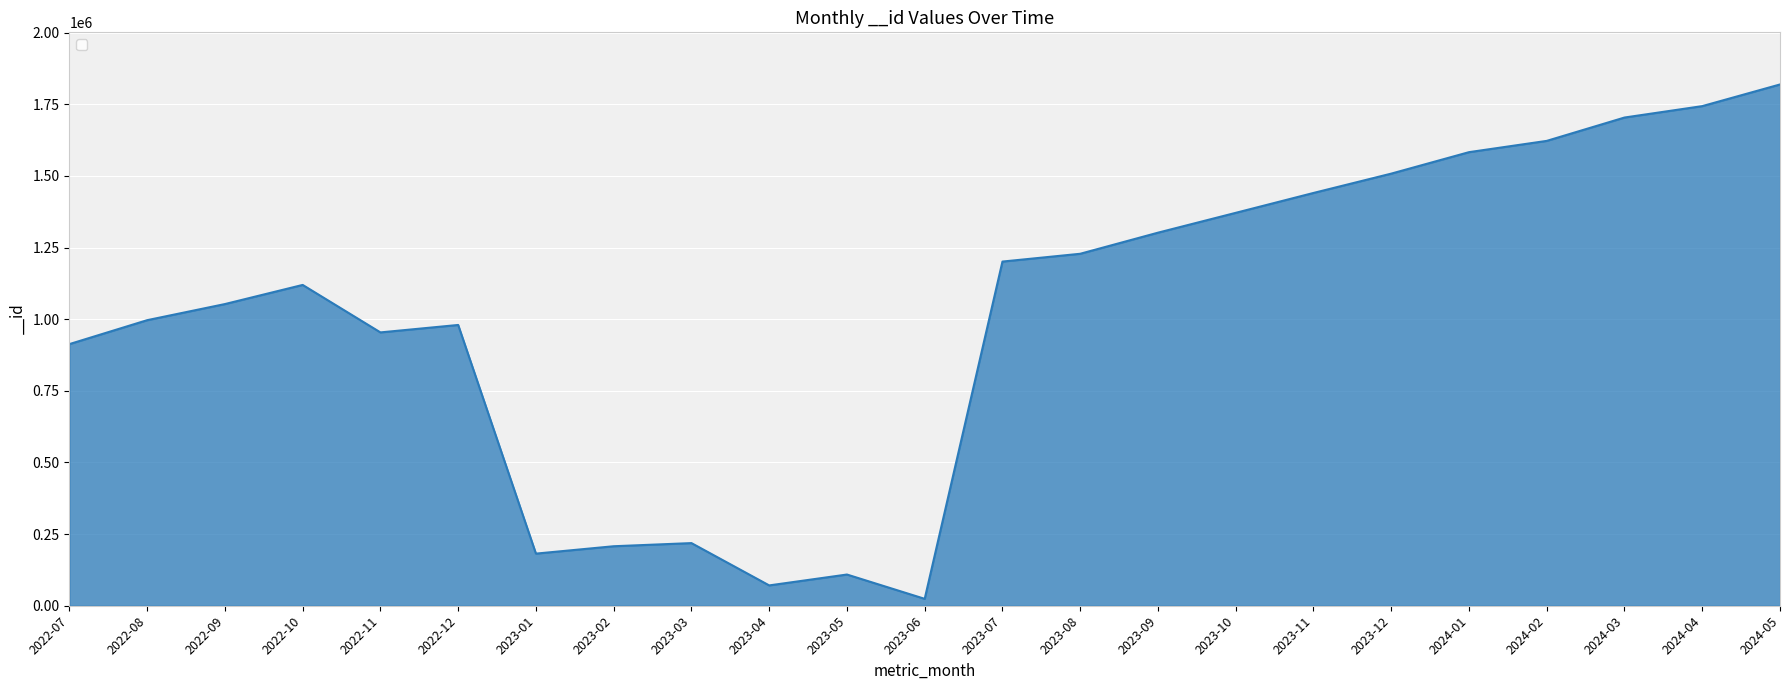

Does the chart display data point markers on the line(s)?

No